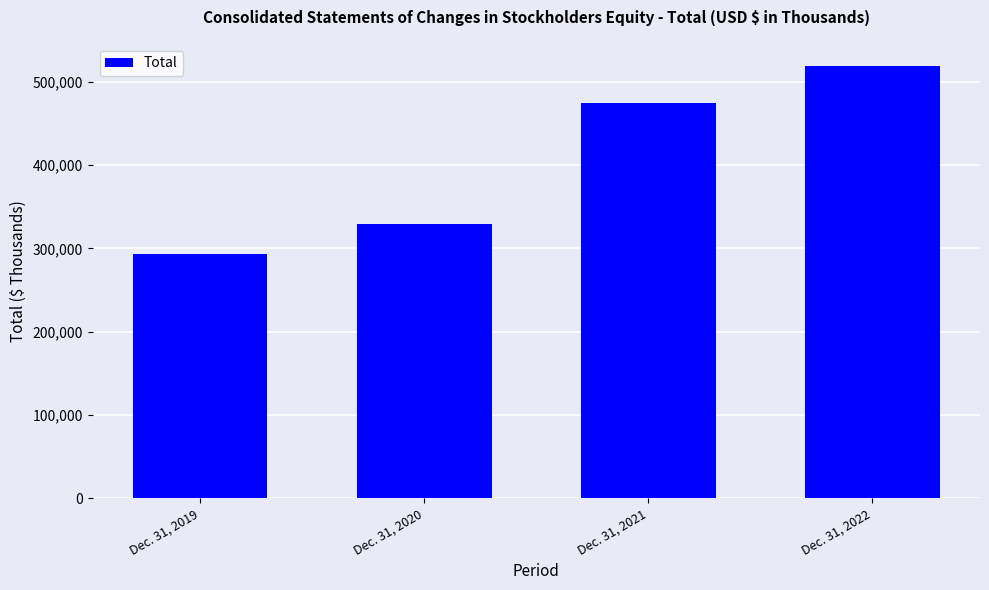

What is the value of the 3rd bar from the left?

474602